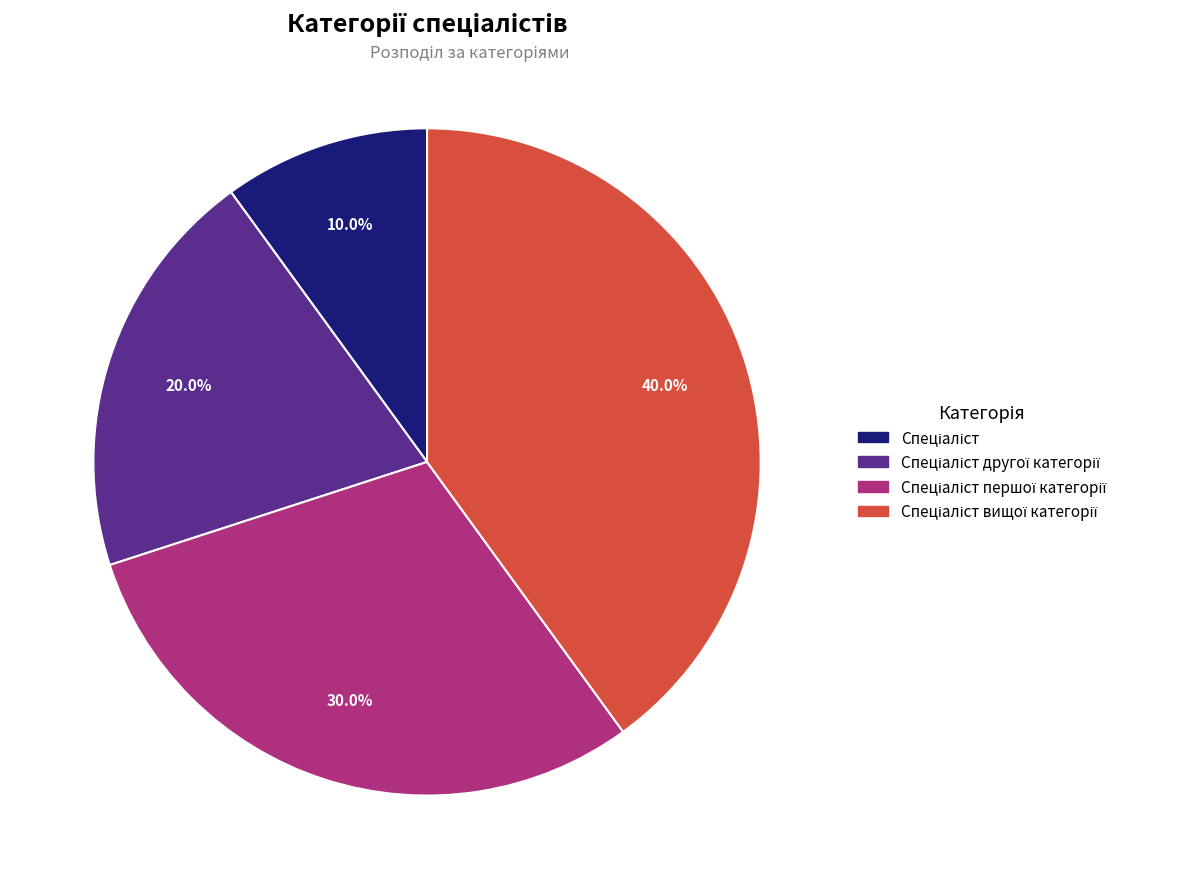

To the nearest percent, what is the difference between the largest and smallest slice percentages?

30%